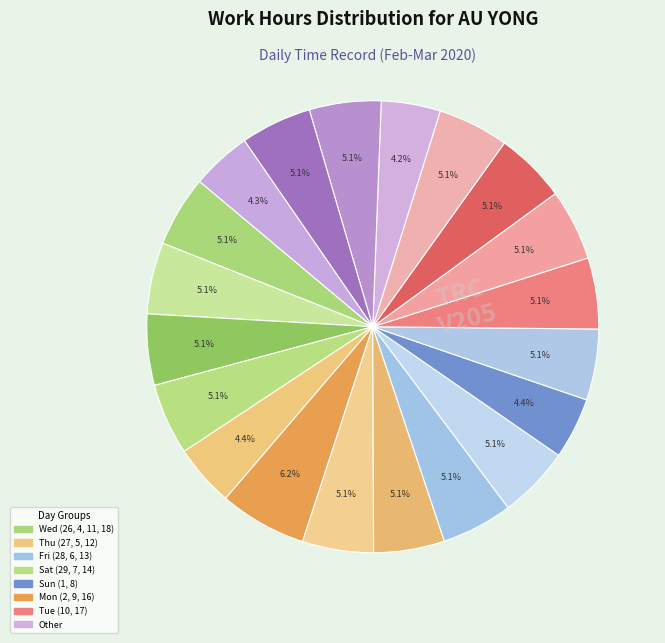

How many slices are in this pie chart?

20